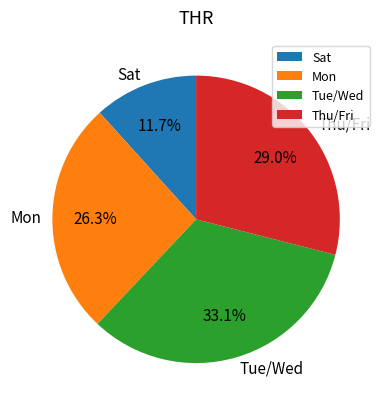

Is there a majority slice in this chart?

No